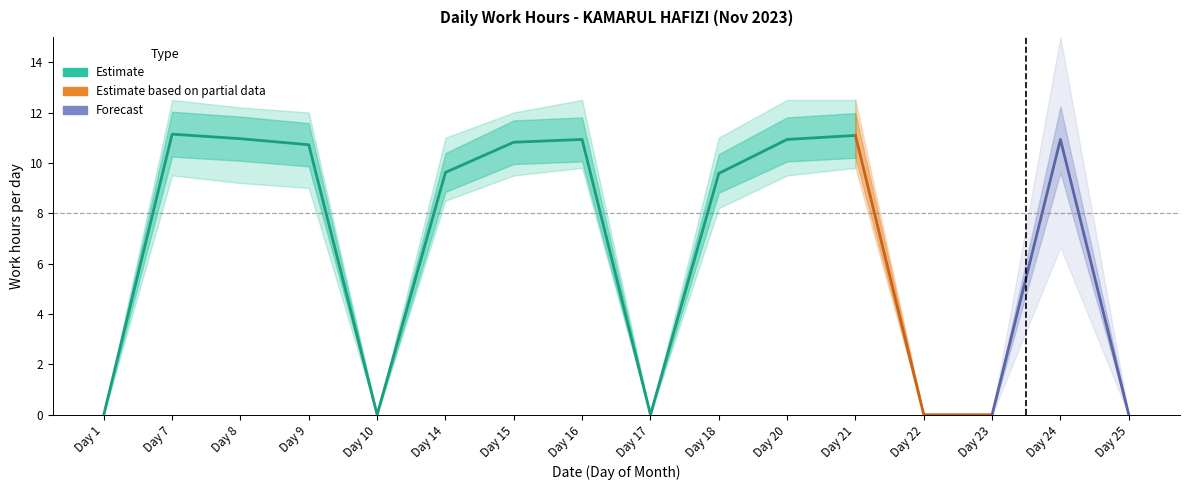

Reading left to right, transcribe all the data shown in this chart.

0.0	11.1	11.0	10.7	0.0	9.6	10.8	10.9	0.0	9.6	10.9	11.1	0.0	0.0	10.9	0.0